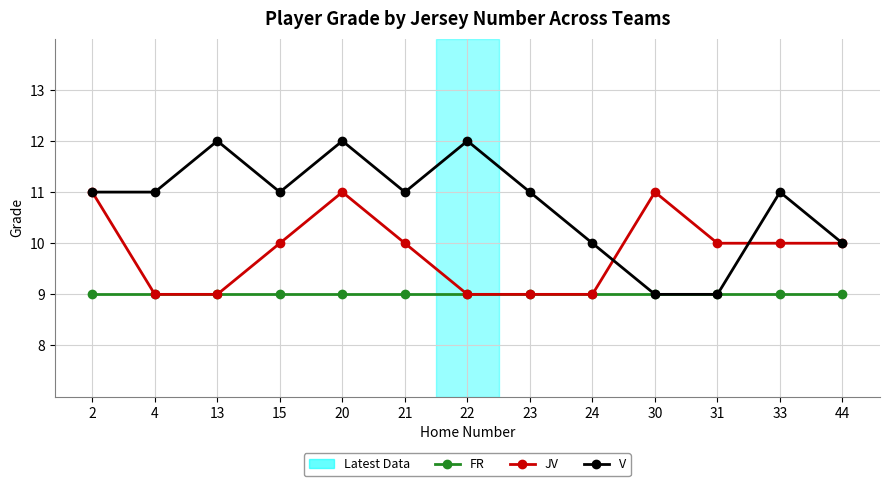

Which series has the largest range (max minus min)?

V